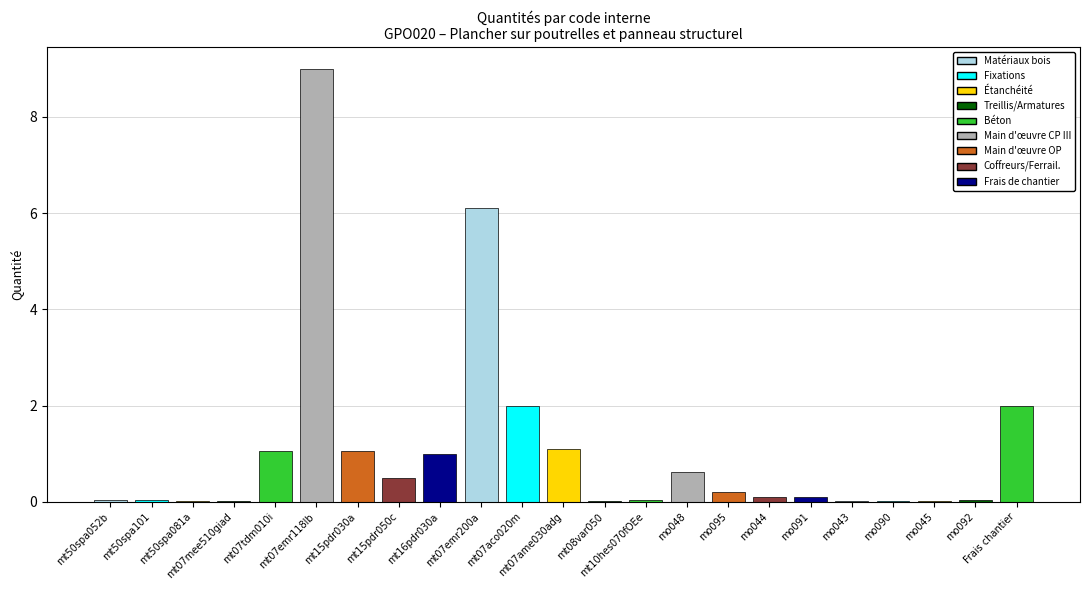

The value at mt07tdm010i is 1.1. True or false?

True